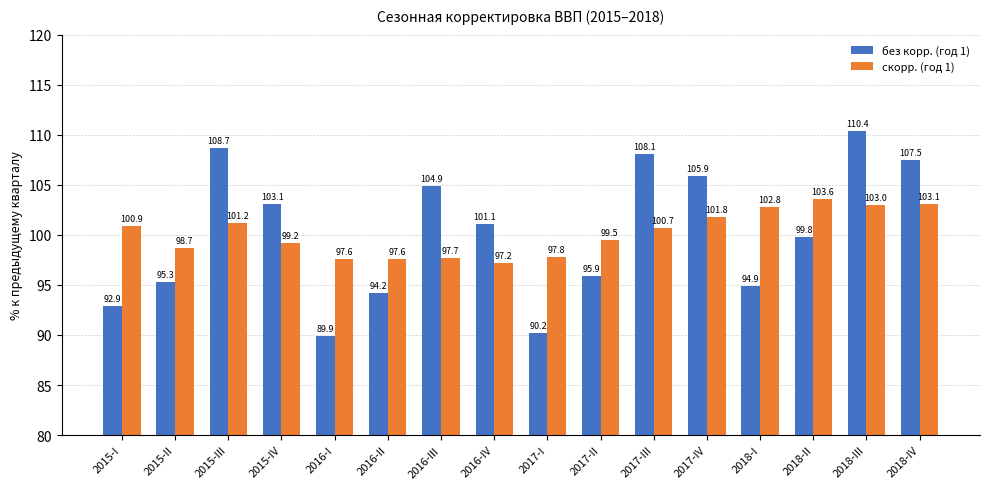

Reading left to right, list all the values displayed in this chart.

без корр. (год 1): 2015-I=92.9	2015-II=95.3	2015-III=108.7	2015-IV=103.1	2016-I=89.9	2016-II=94.2	2016-III=104.9	2016-IV=101.1	2017-I=90.2	2017-II=95.9	2017-III=108.1	2017-IV=105.9	2018-I=94.9	2018-II=99.8	2018-III=110.4	2018-IV=107.5
скорр. (год 1): 2015-I=100.9	2015-II=98.7	2015-III=101.2	2015-IV=99.2	2016-I=97.6	2016-II=97.6	2016-III=97.7	2016-IV=97.2	2017-I=97.8	2017-II=99.5	2017-III=100.7	2017-IV=101.8	2018-I=102.8	2018-II=103.6	2018-III=103.0	2018-IV=103.1